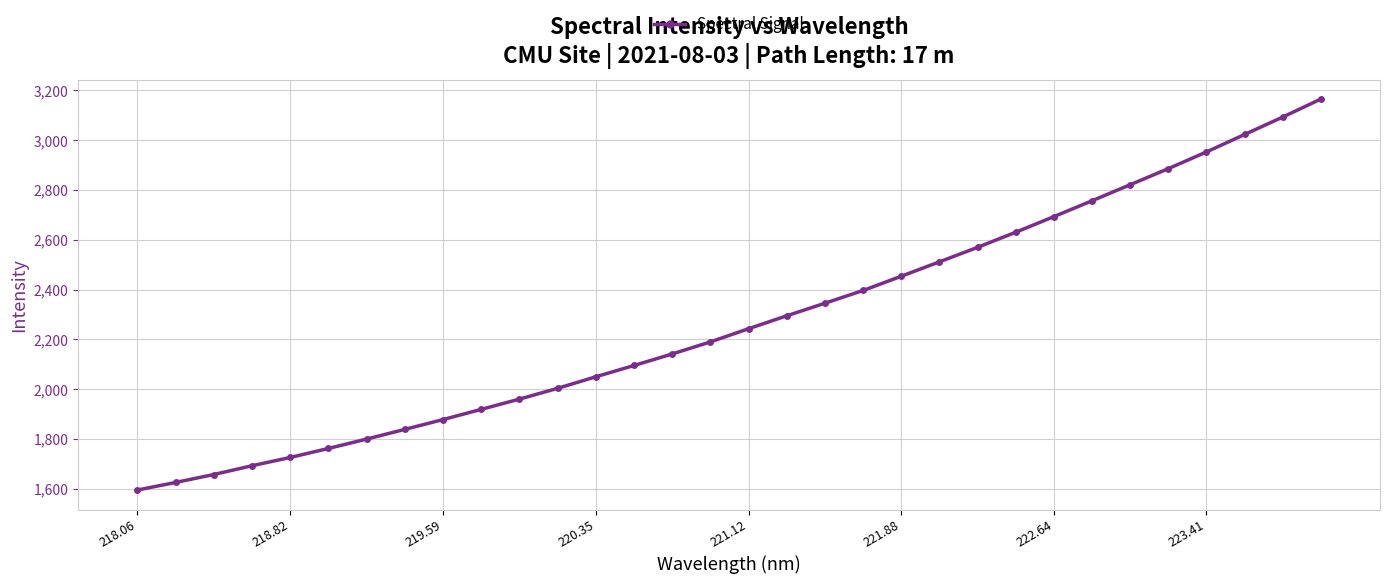

What is the difference between the maximum and minimum values?

1570.4